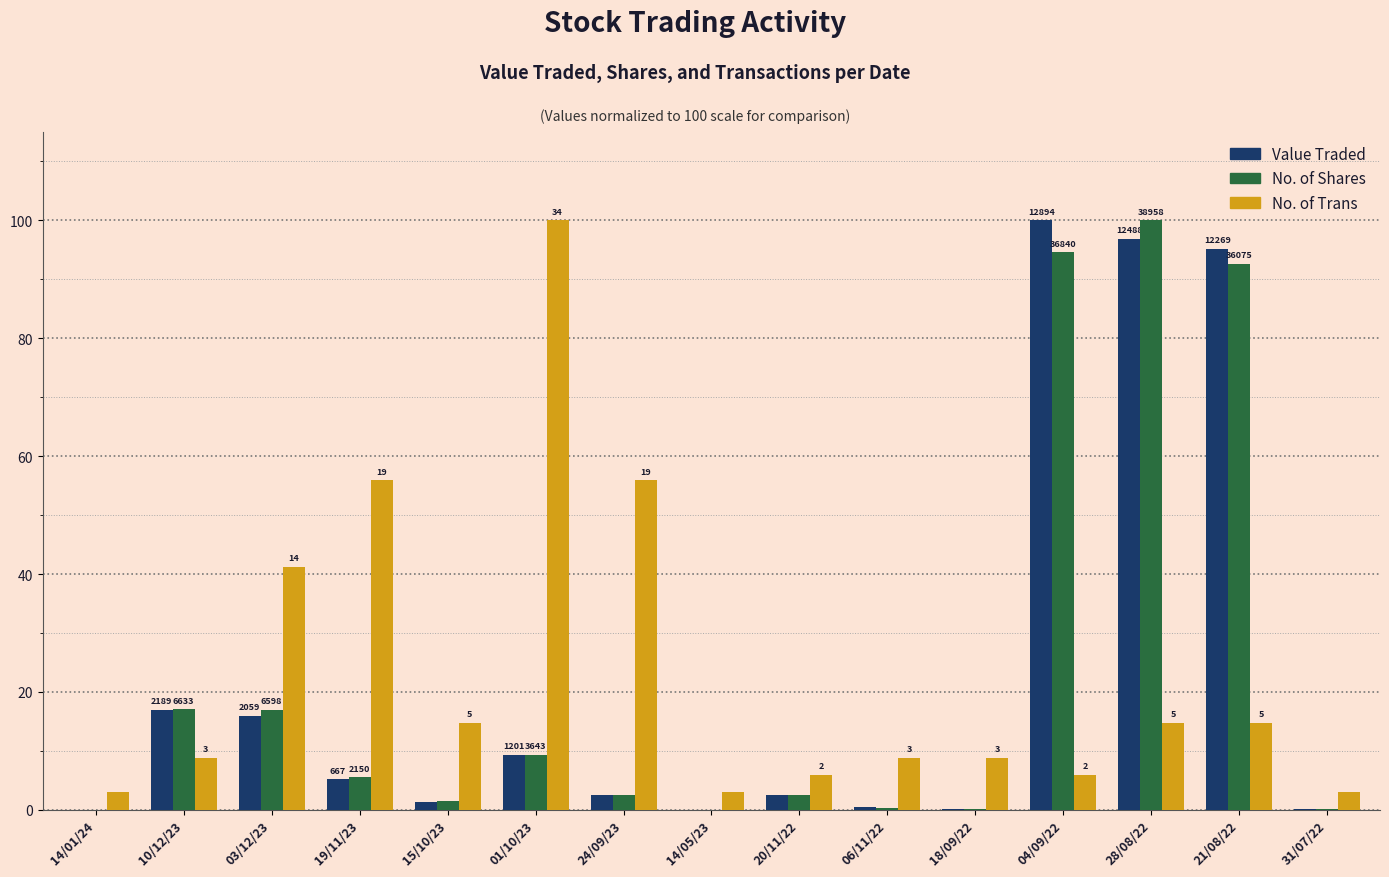

Rank the series by their maximum value, from lowest to highest.

Value Traded, No. of Shares, No. of Trans